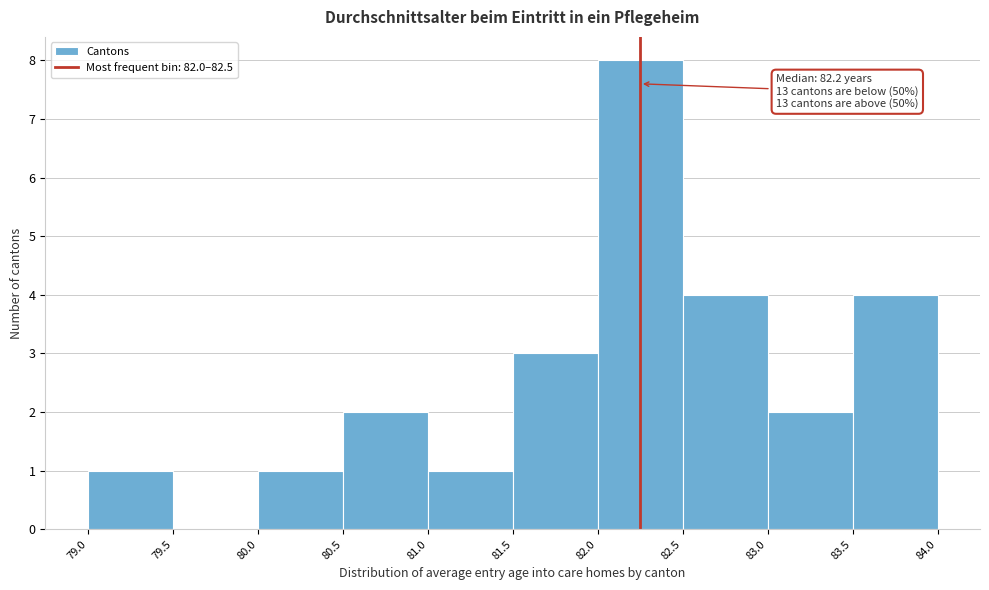

Over which range of the x-axis is the bar tallest?

82.0 to 82.5